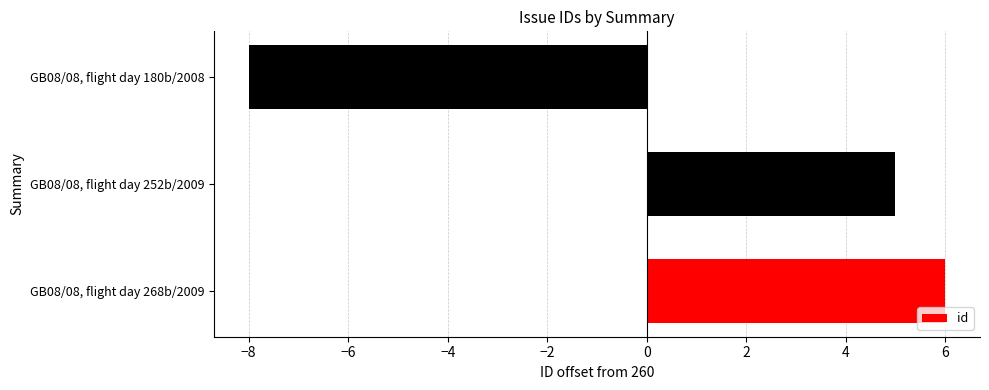

Read the value at GB08/08, flight day 268b/2009, to the nearest 10.

10